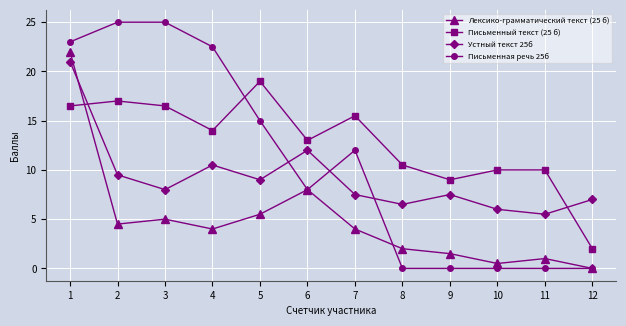

What is the highest value of the Устный текст 25б series?

21.0